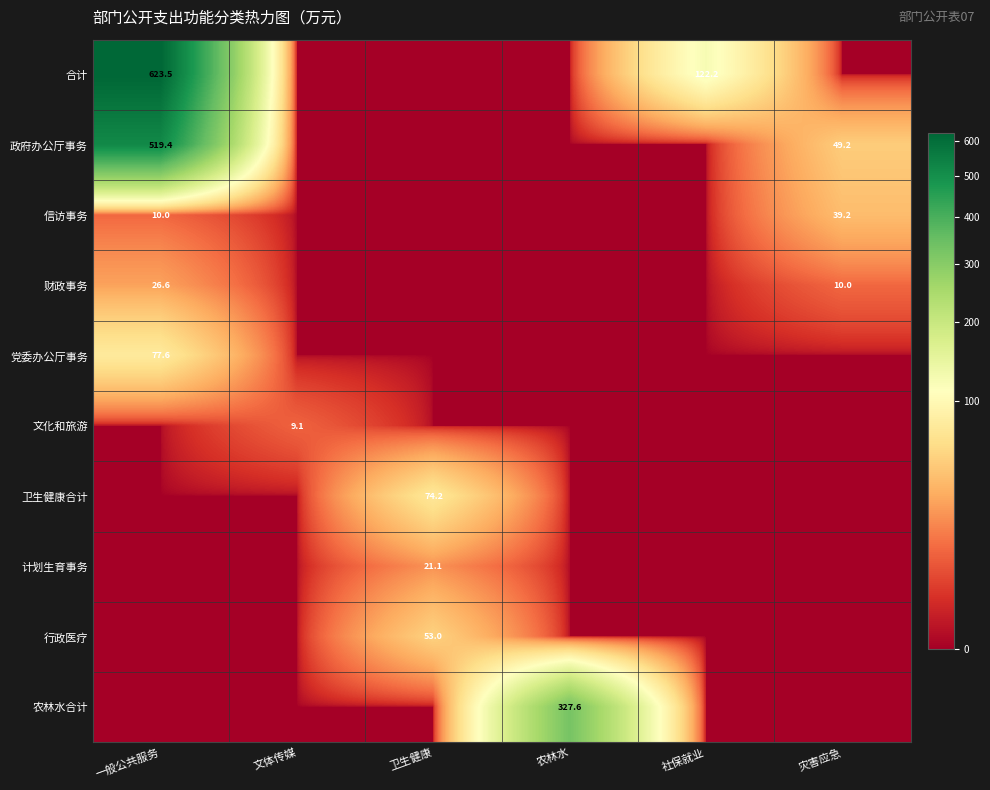

At how many categories does at least one series exceed 528?

1